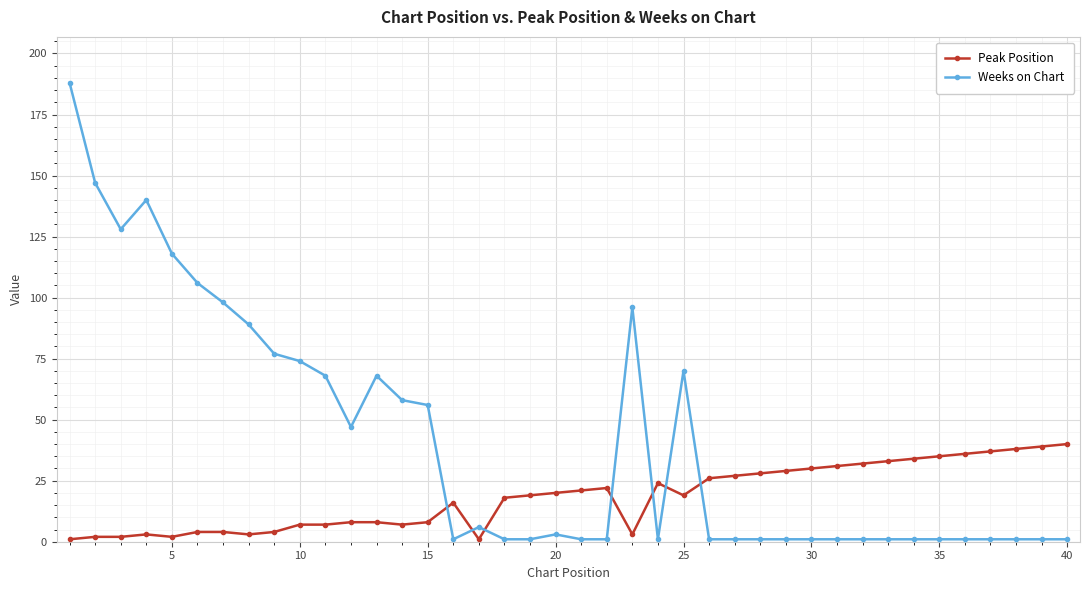

What is the lowest value of the Weeks on Chart series?

1